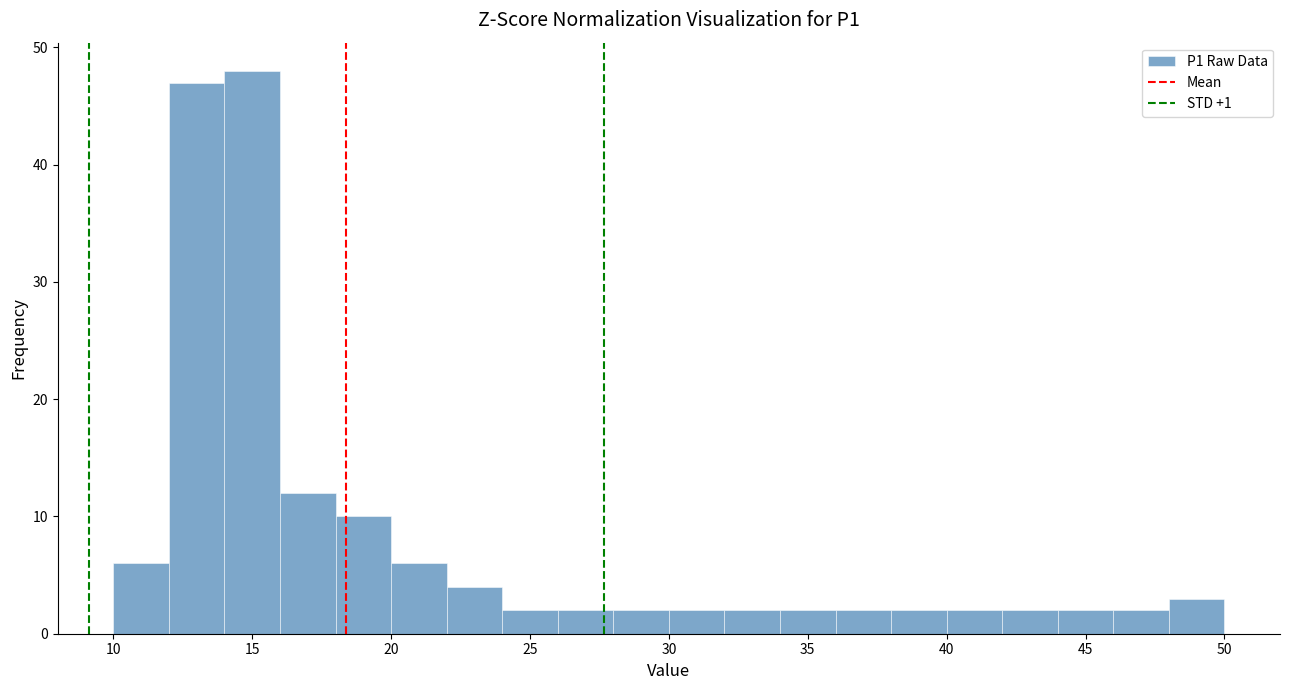

How tall is the bar that spans 14 to 16 on the x-axis? The values are not printed on the chart, so give them approximately, as read against the axis.

48